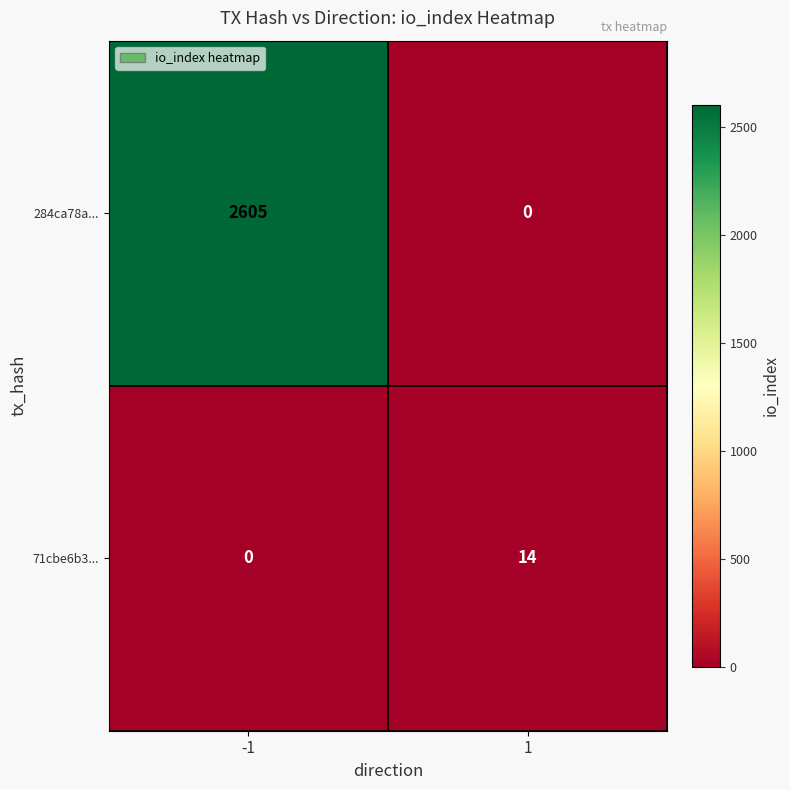

At which category is the sum across all series the highest?

-1